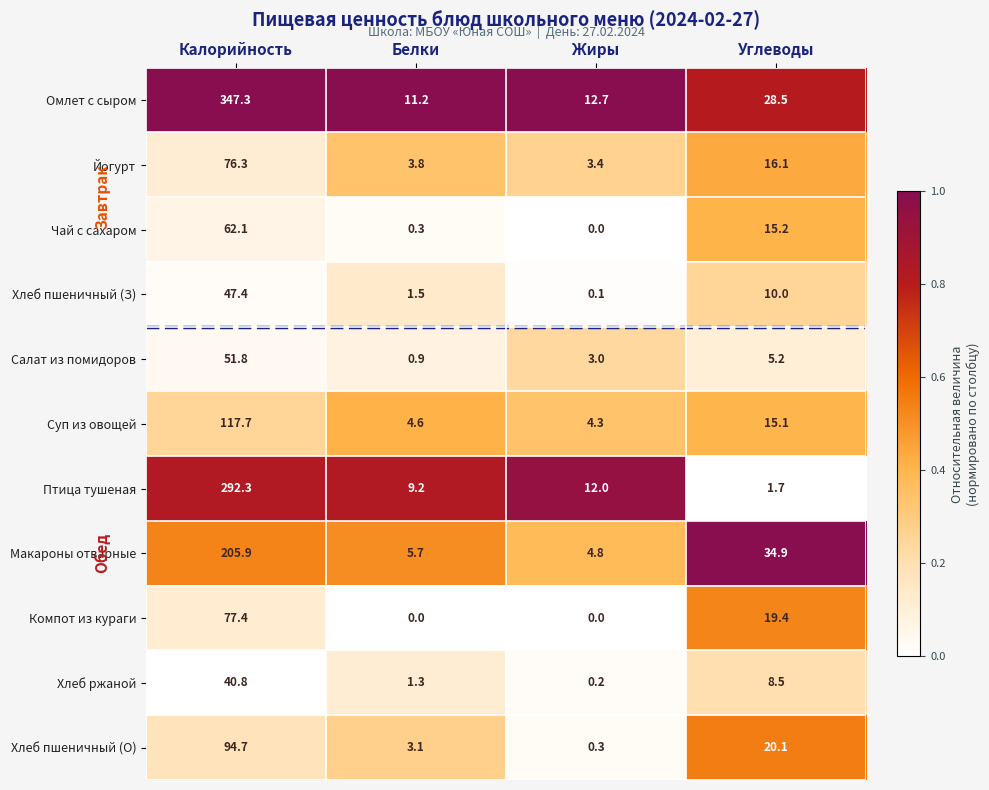

Which series has the largest range (max minus min)?

Омлет с сыром